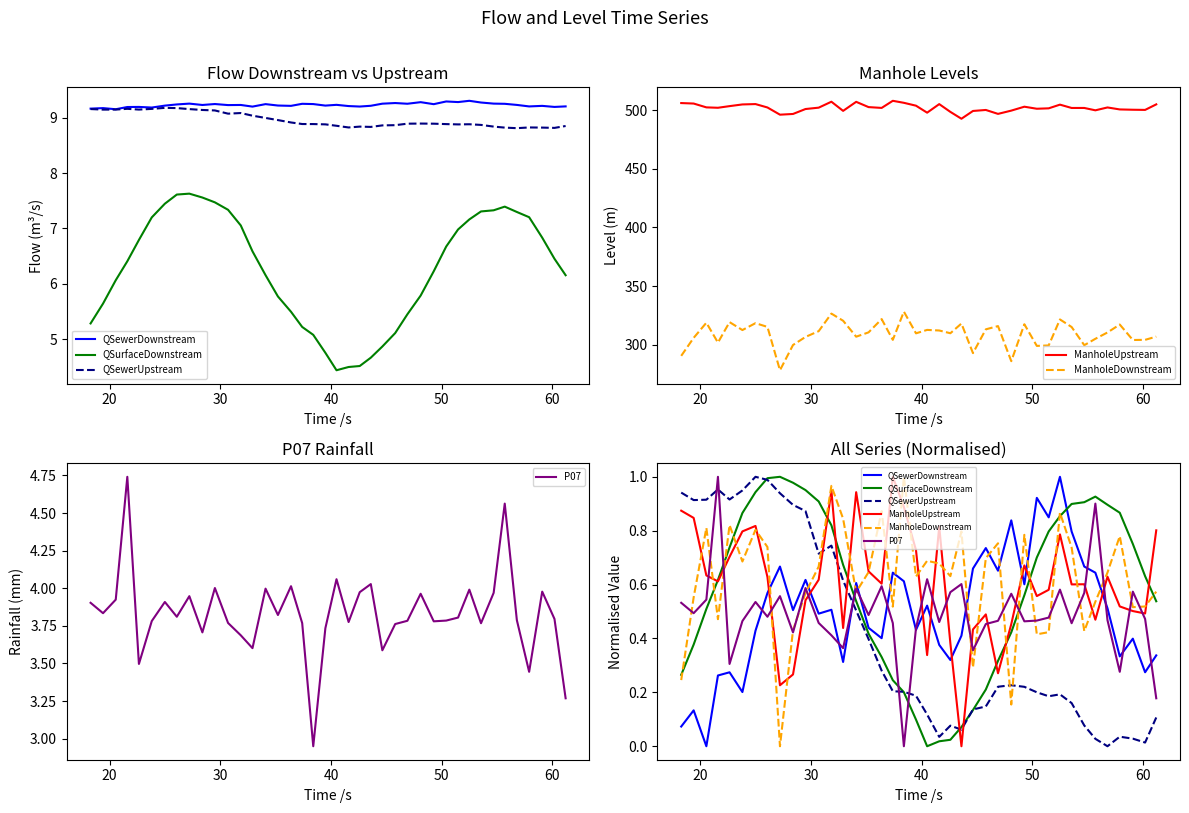

Where is the first local maximum for QSewerDownstream?

20